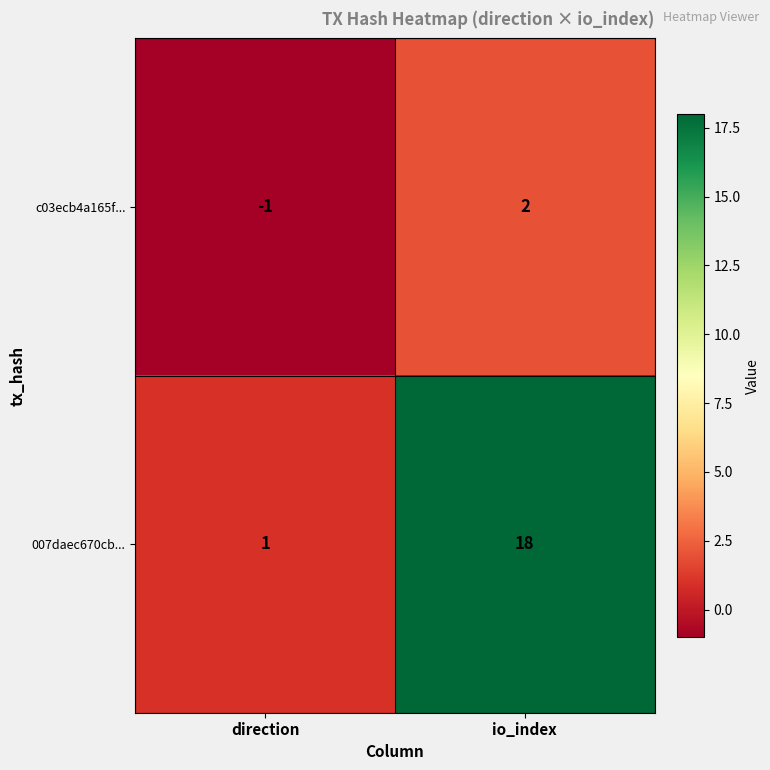

How many data points does each series have?

2